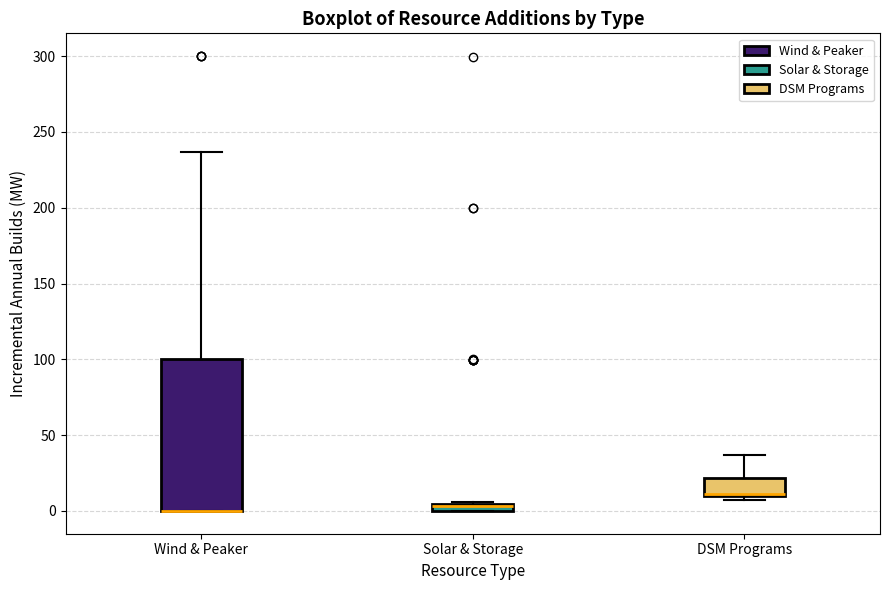

Where is the upper edge of the box for DSM Programs on the y-axis? The values are not printed on the chart, so give them approximately, as read against the axis.

20